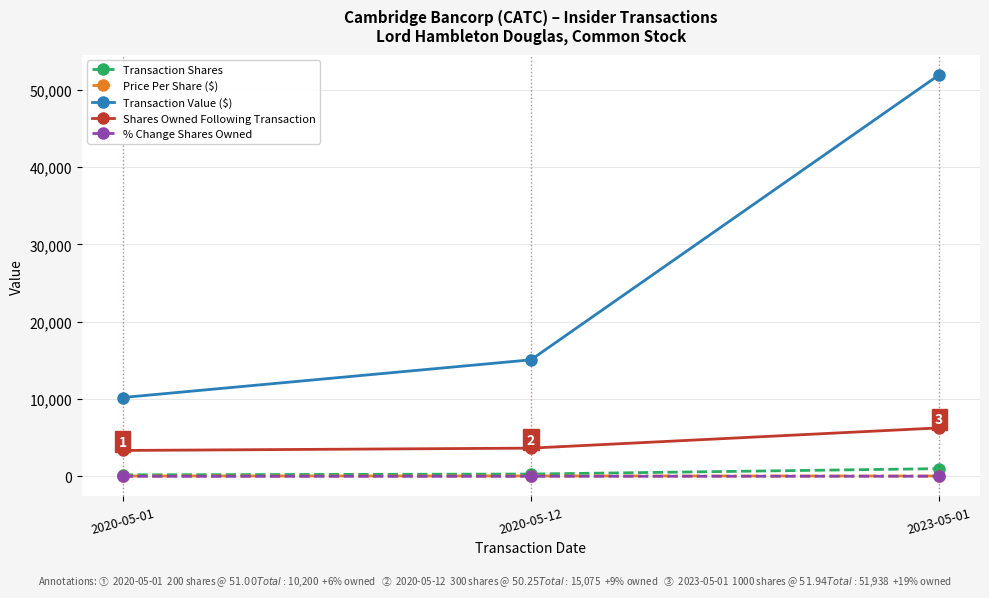

What is the label of the 1st point from the right?

2023-05-01